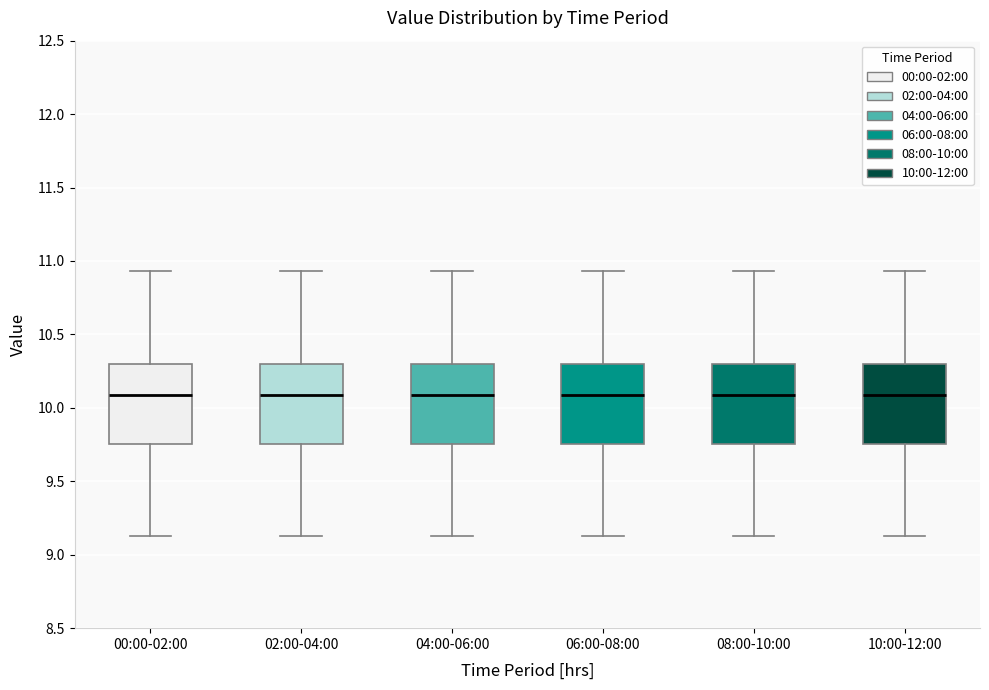

Reading left to right, transcribe this box plot: for each box, give where its median line is, the range the box spans, and where its two whiskers end, as read against the y-axis. The values are not printed on the chart, so give them approximately, as read against the axis.

00:00-02:00: median 10.10, box 9.75 to 10.30, whiskers 9.15 to 10.95
02:00-04:00: median 10.10, box 9.75 to 10.30, whiskers 9.15 to 10.95
04:00-06:00: median 10.10, box 9.75 to 10.30, whiskers 9.15 to 10.95
06:00-08:00: median 10.10, box 9.75 to 10.30, whiskers 9.15 to 10.95
08:00-10:00: median 10.10, box 9.75 to 10.30, whiskers 9.15 to 10.95
10:00-12:00: median 10.10, box 9.75 to 10.30, whiskers 9.15 to 10.95